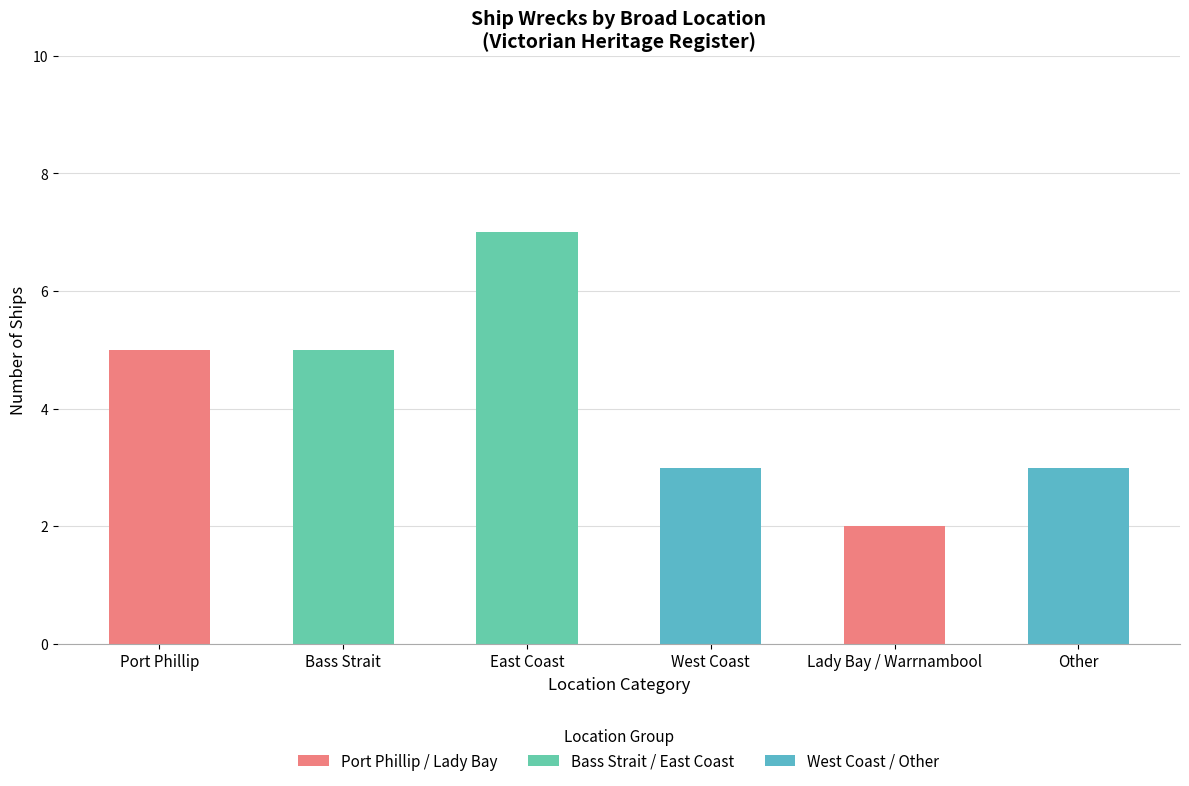

What position from the left is Lady Bay / Warrnambool?

5